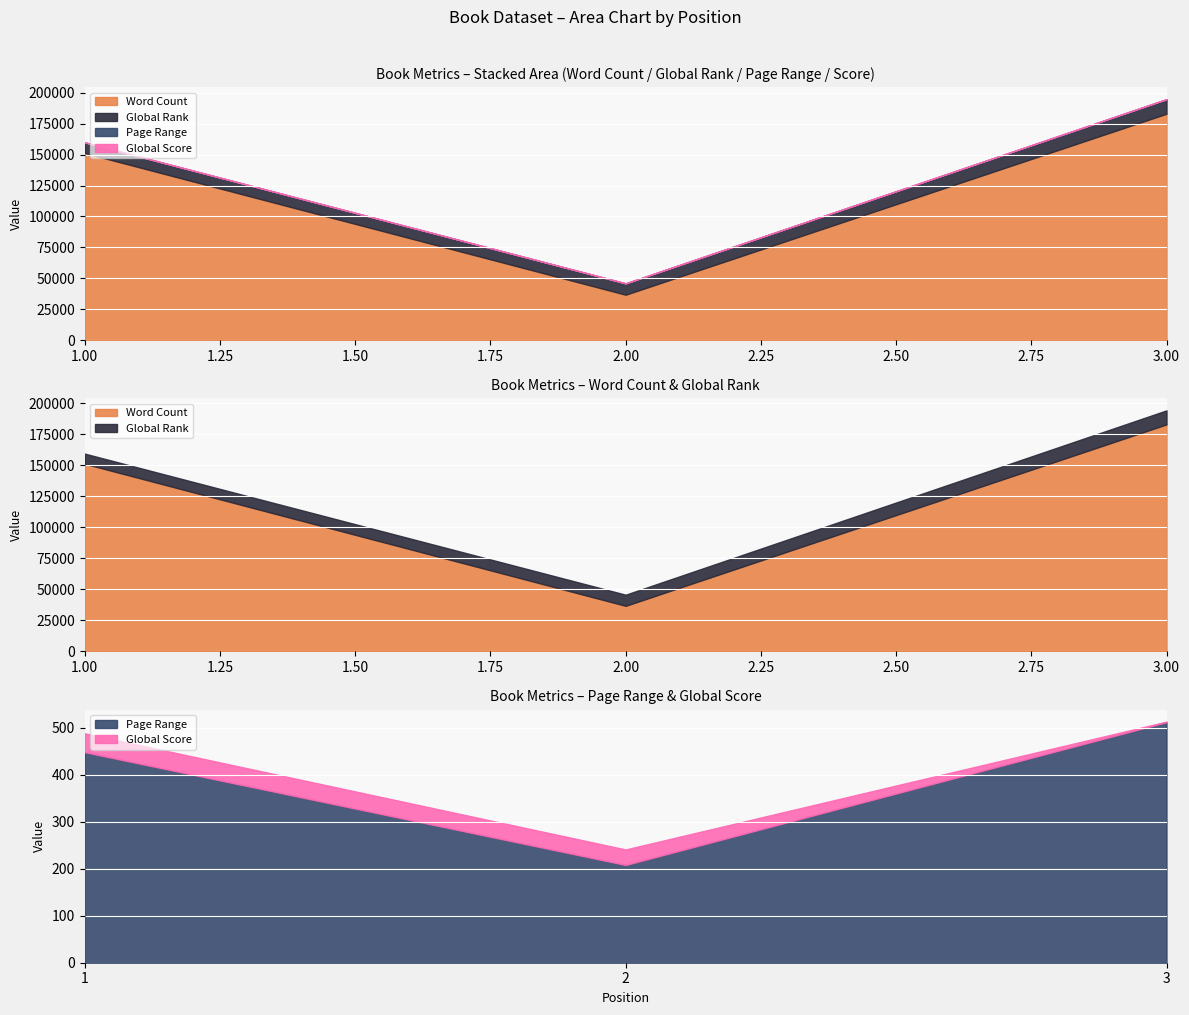

List the labels in order of Global Rank value, smallest first.

1, 2, 3